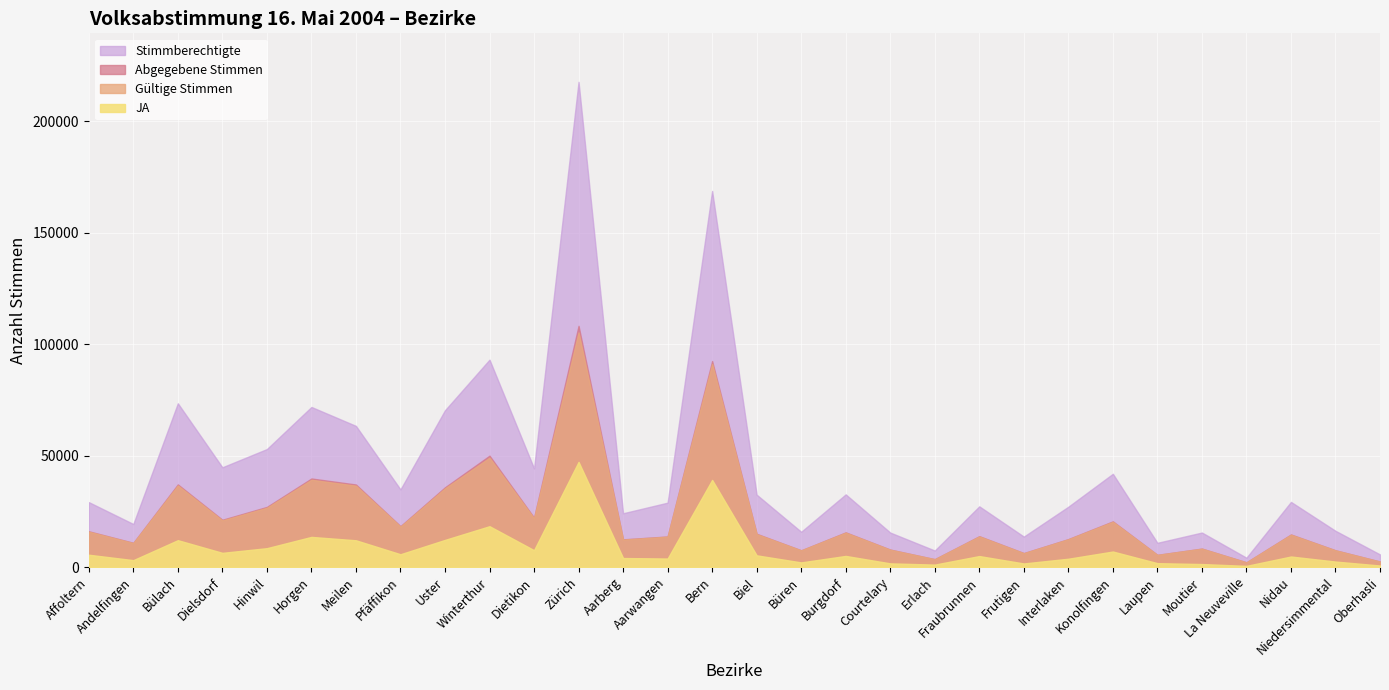

At which category does the chart reach its peak across all series?

Zürich